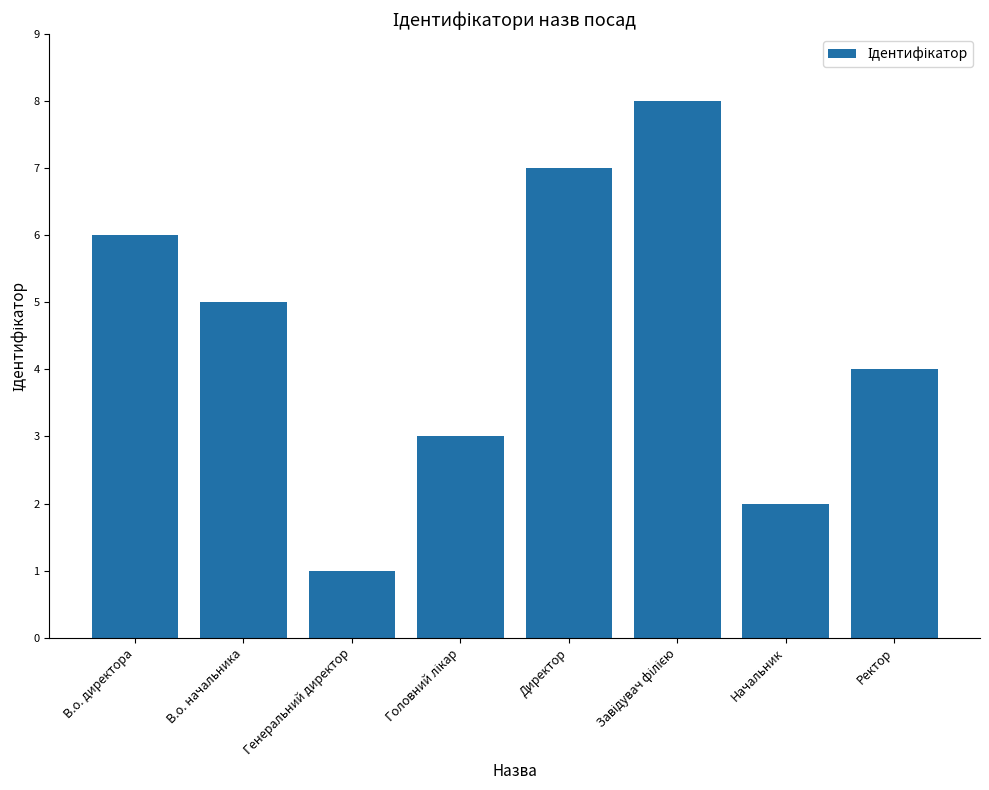

Where is the data nearest to the value 4?

Ректор